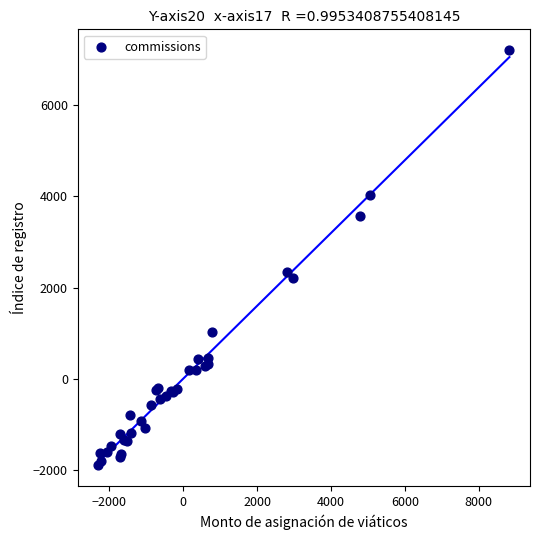

What Y value in the scatter plot is closest to 2652?

2347.3